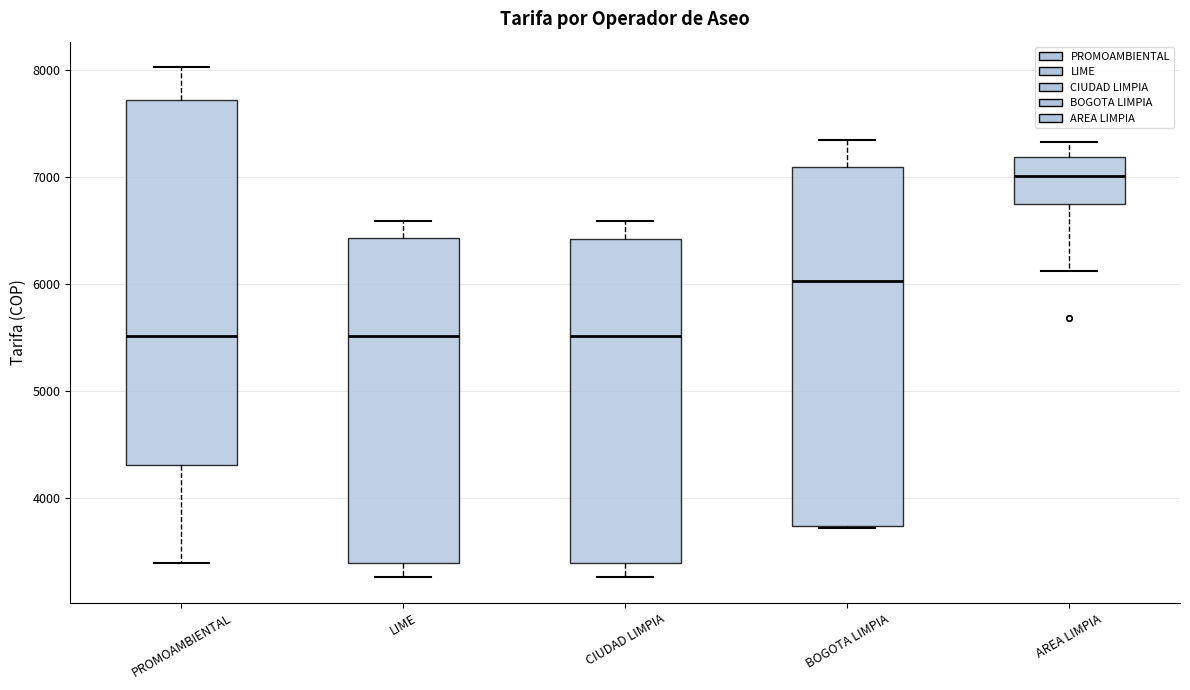

Reading left to right, transcribe this box plot: for each box, give where its median line is, the range the box spans, and where its two whiskers end, as read against the y-axis. The values are not printed on the chart, so give them approximately, as read against the axis.

PROMOAMBIENTAL: median 5500, box 4300 to 7700, whiskers 3400 to 8000
LIME: median 5500, box 3400 to 6400, whiskers 3300 to 6600
CIUDAD LIMPIA: median 5500, box 3400 to 6400, whiskers 3300 to 6600
BOGOTA LIMPIA: median 6000, box 3700 to 7100, whiskers 3700 to 7300
AREA LIMPIA: median 7000, box 6800 to 7200, whiskers 6100 to 7300